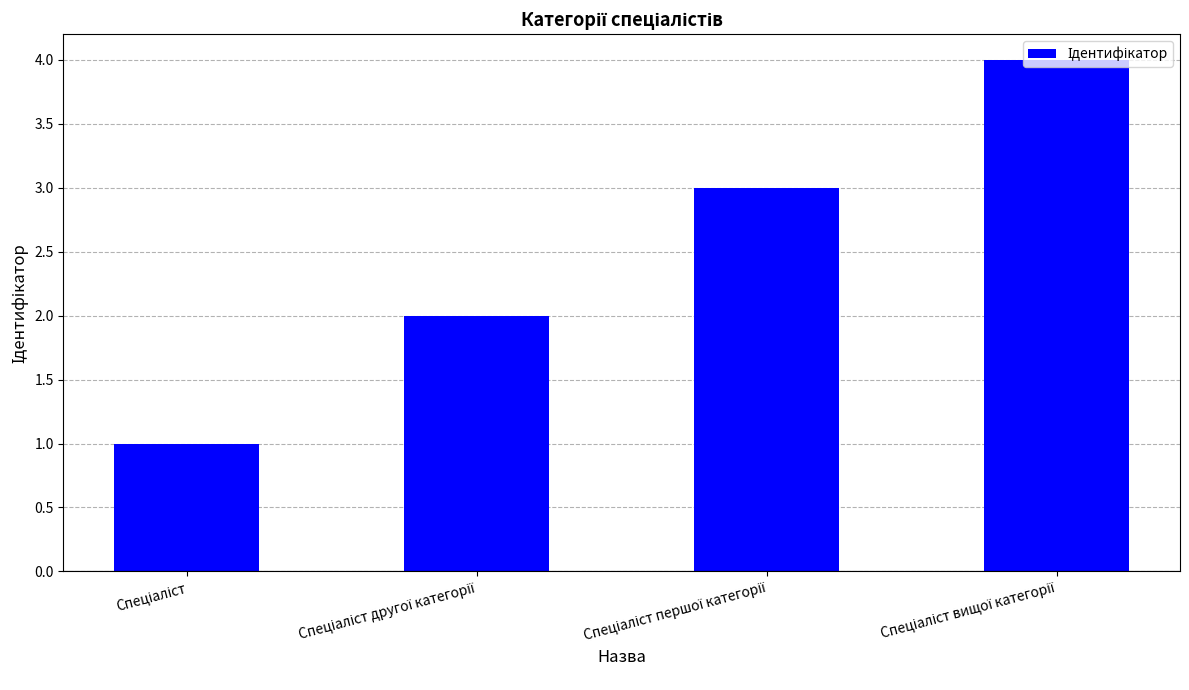

What is the maximum value shown in the chart?

4